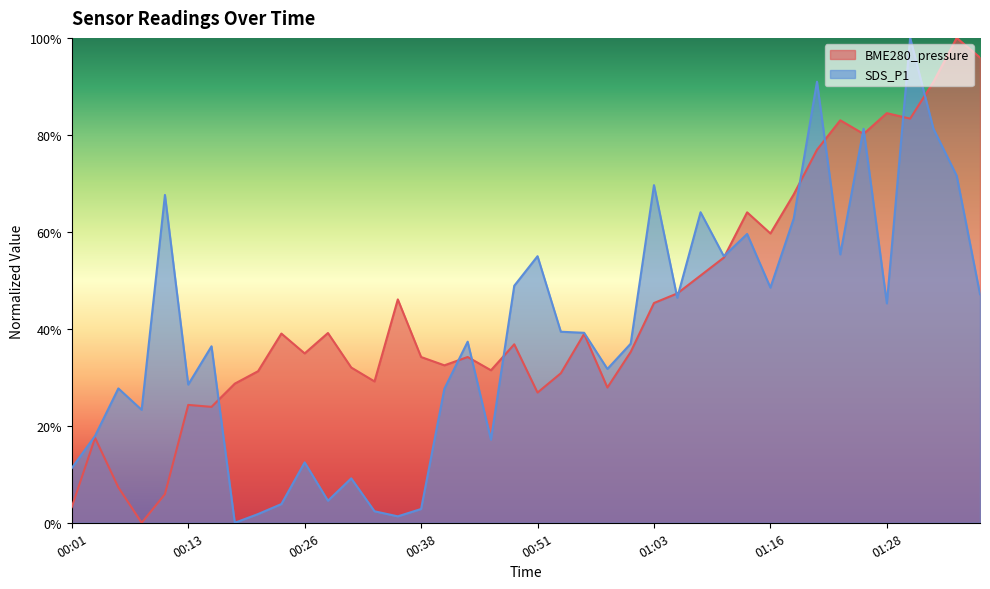

Which series changed the most between 00:33 and 01:36?

BME280_pressure